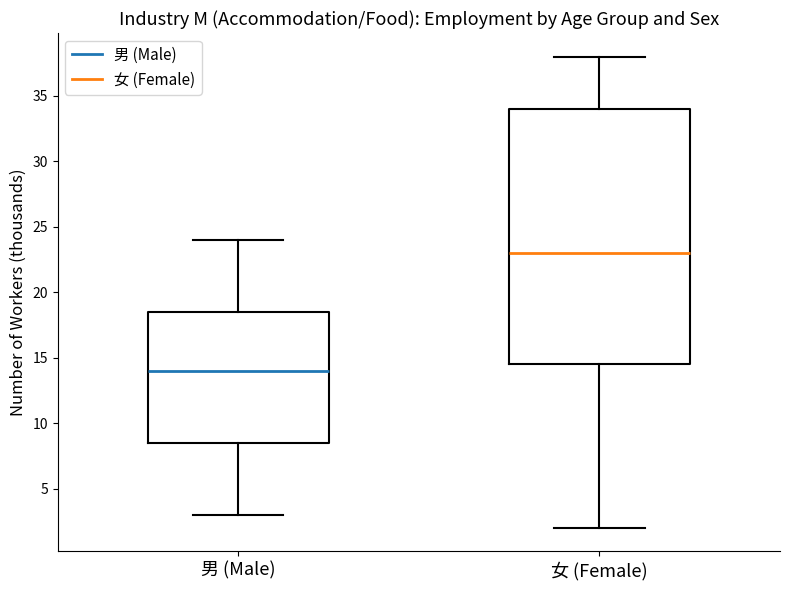

Which box has the highest median line?

女 (Female)